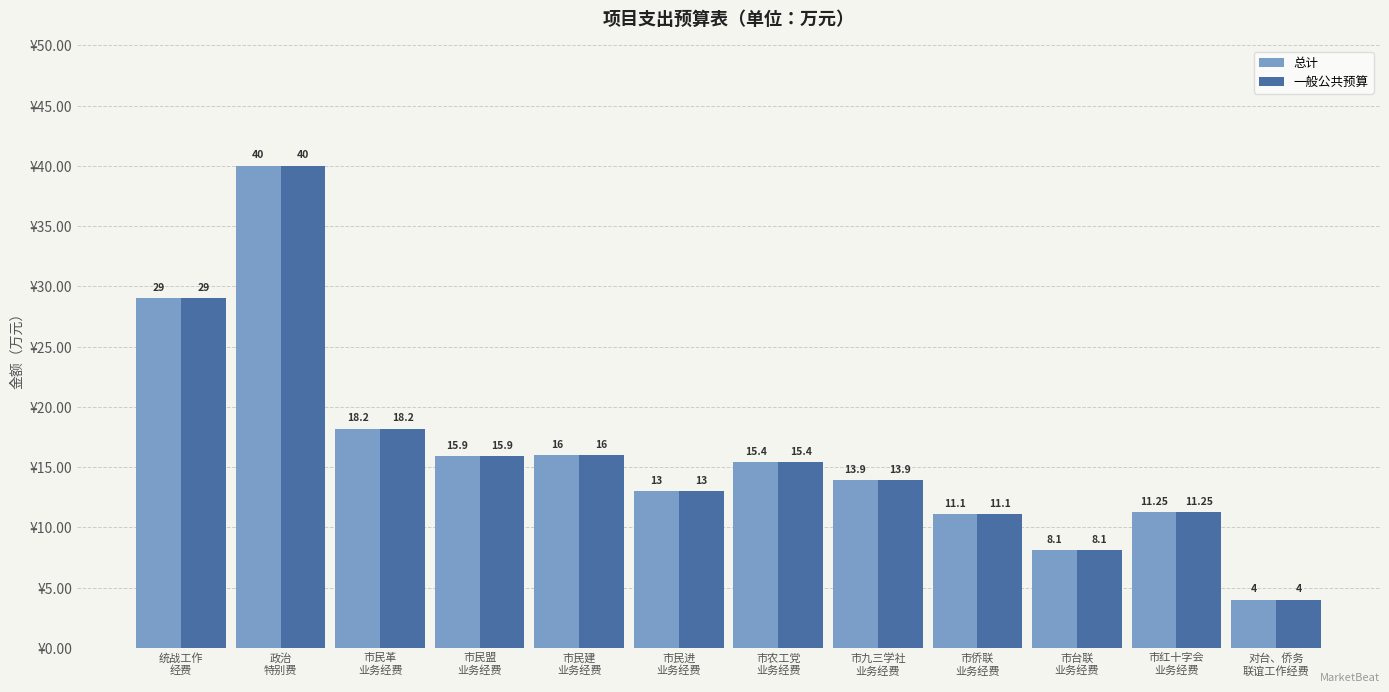

How many values in the 一般公共预算 series are below 15?

6